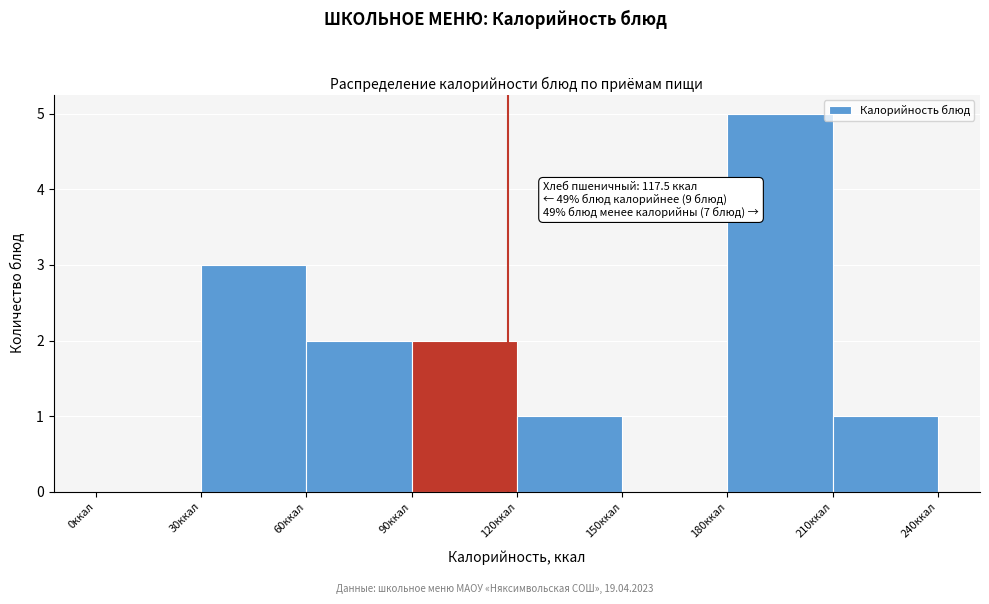

Over which range of the x-axis is the bar tallest?

180 to 210